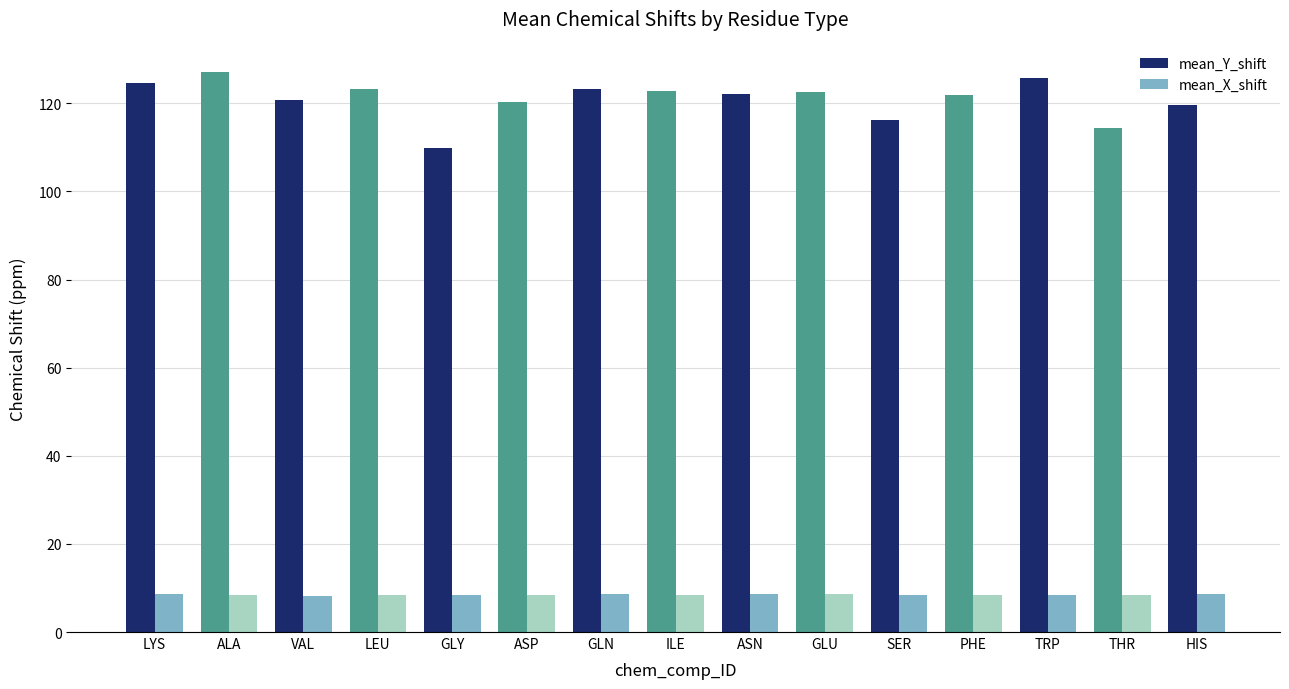

What is the sum of all mean_Y_shift values?

1814.8